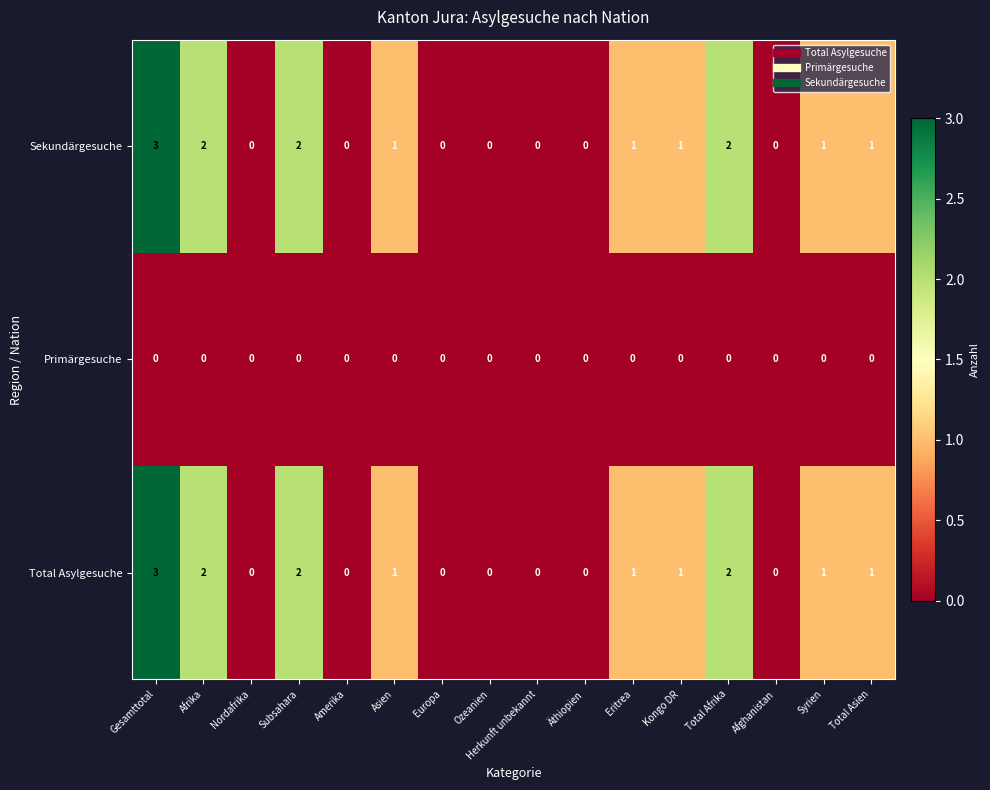

At which category is the sum across all series the highest?

Gesamttotal